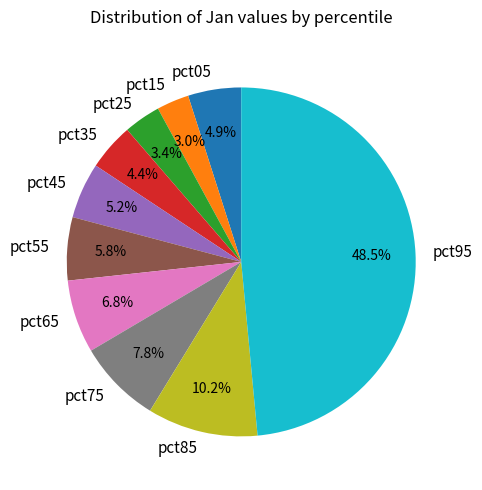

What percentage is NOT represented by pct15?

97.0%